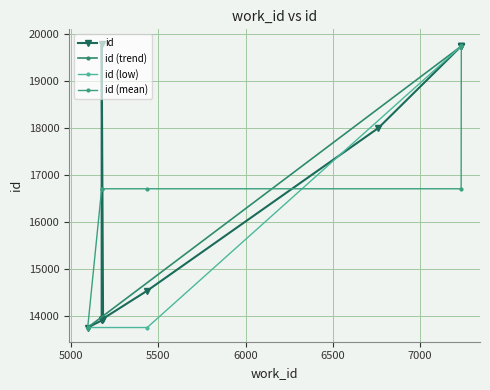

True or false: the data shows 21177 at 5095.

False